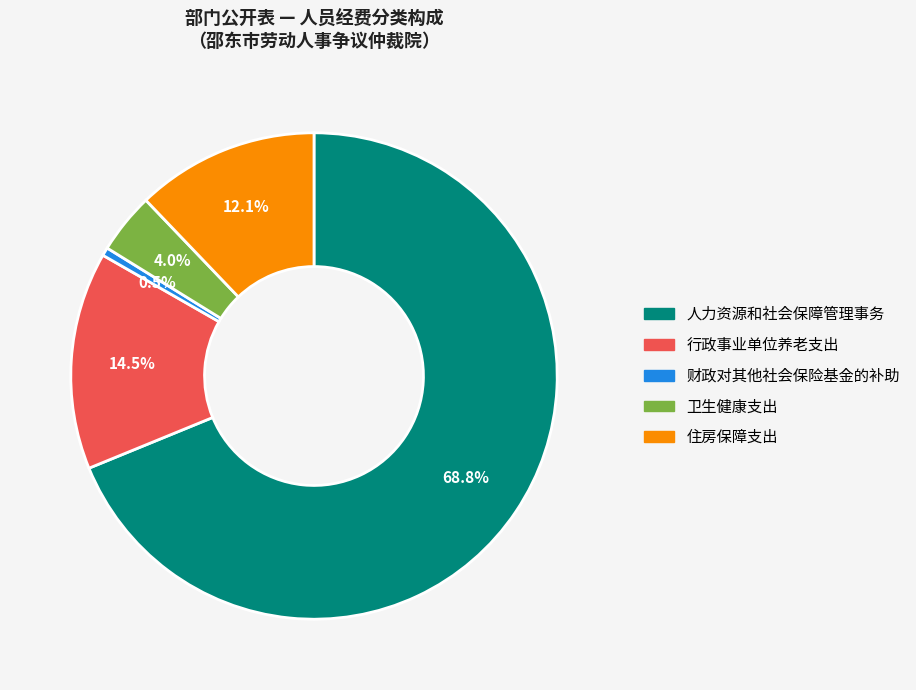

Between 人力资源和社会保障管理事务 and 卫生健康支出, which is larger?

人力资源和社会保障管理事务